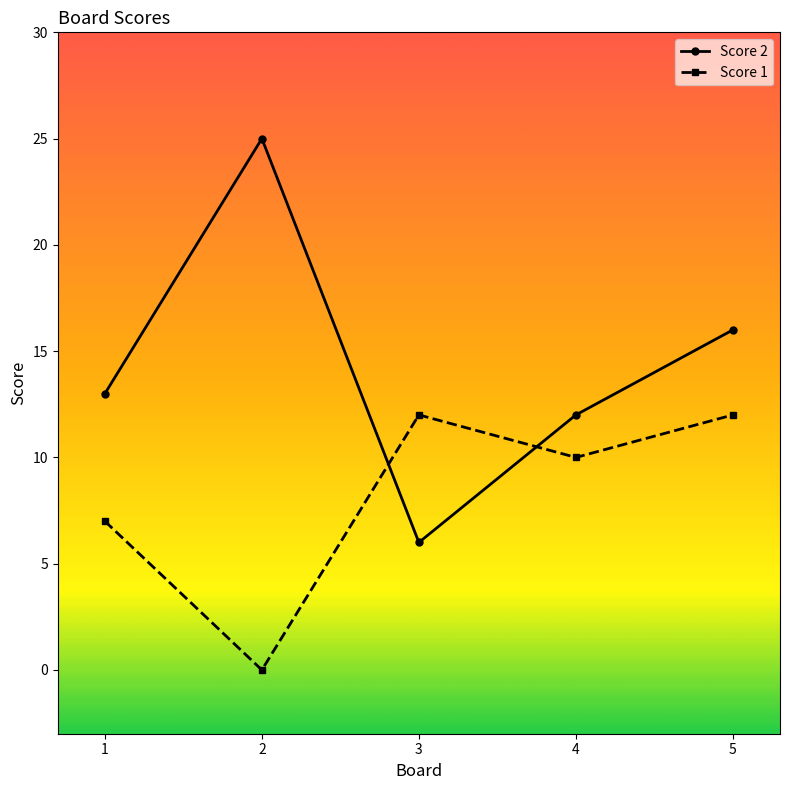

List the series in order of their overall mean, highest first.

Score 2, Score 1